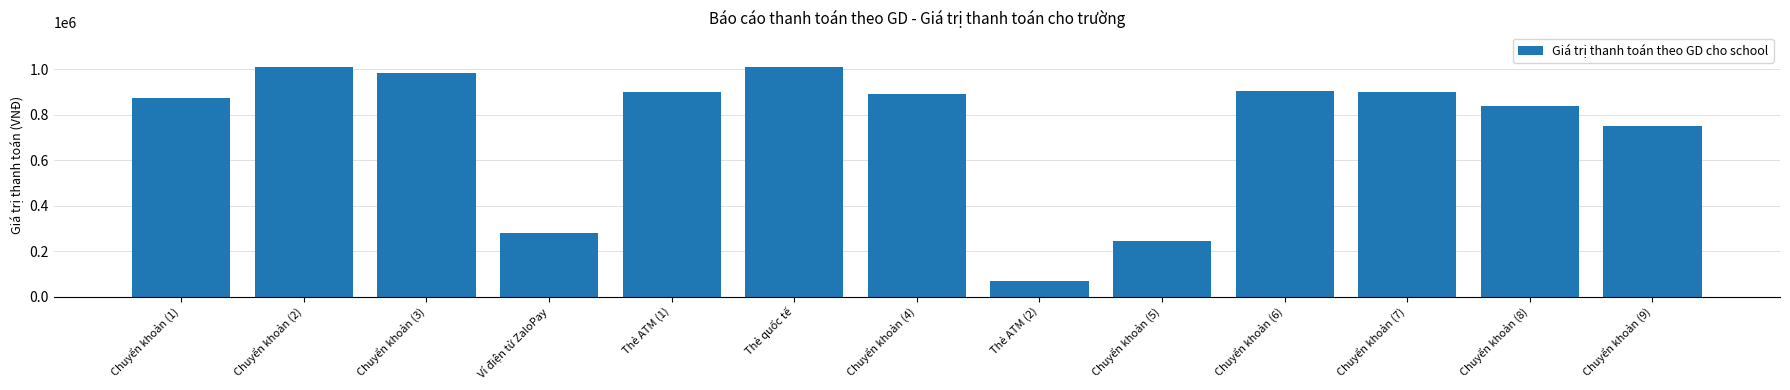

At which category does the chart reach its minimum across all series?

Thẻ ATM (2)